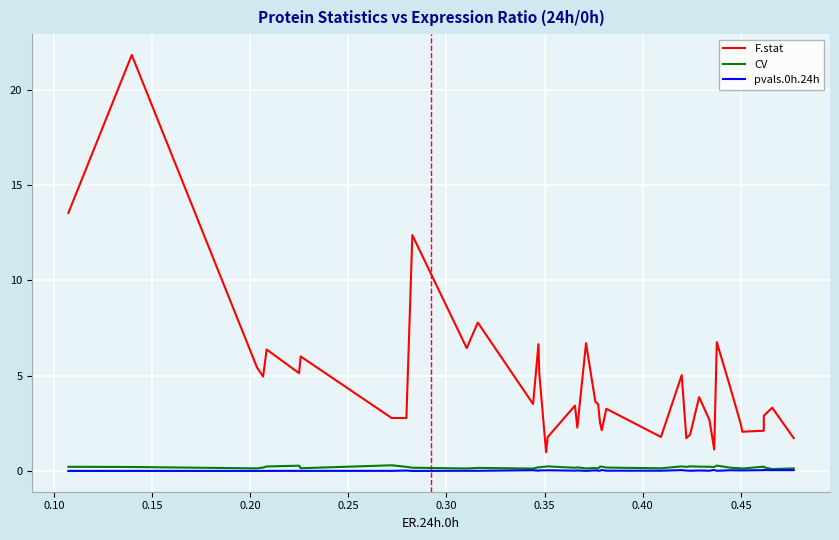

Which series has the largest total across all categories?

F.stat